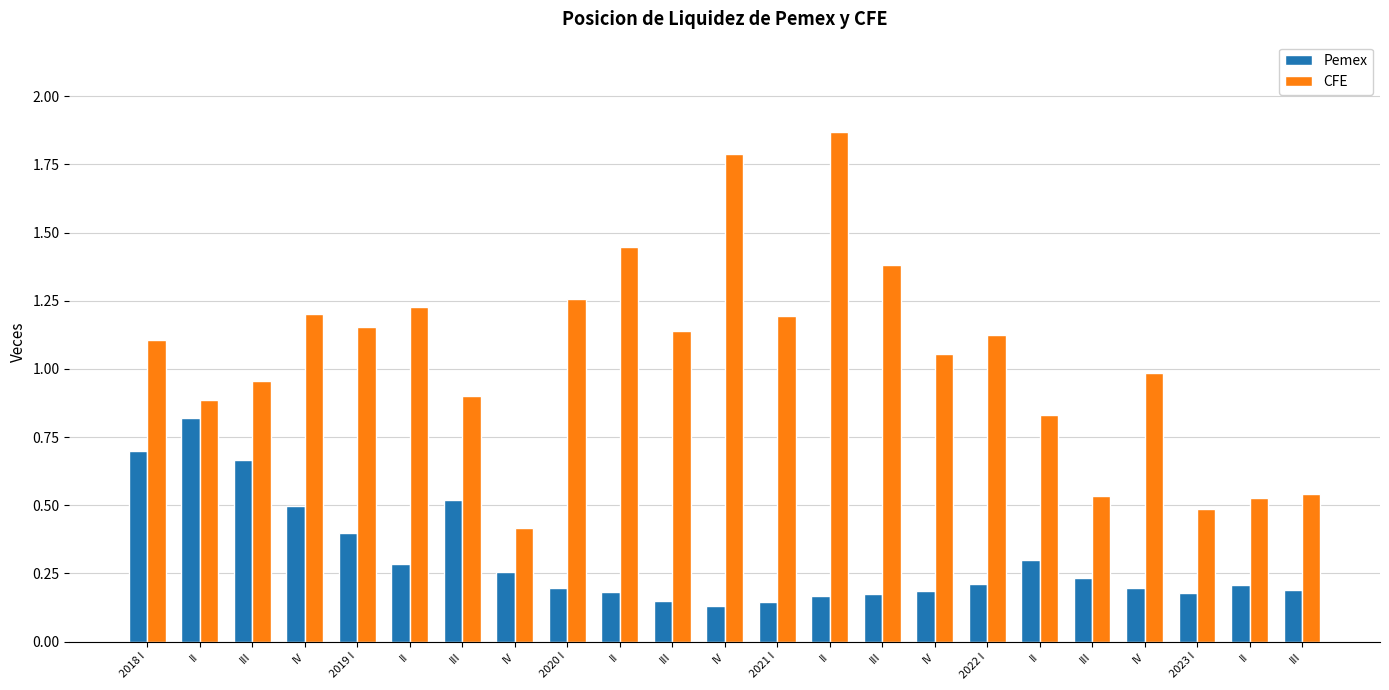

What is the label of the 17th bar from the right?

III